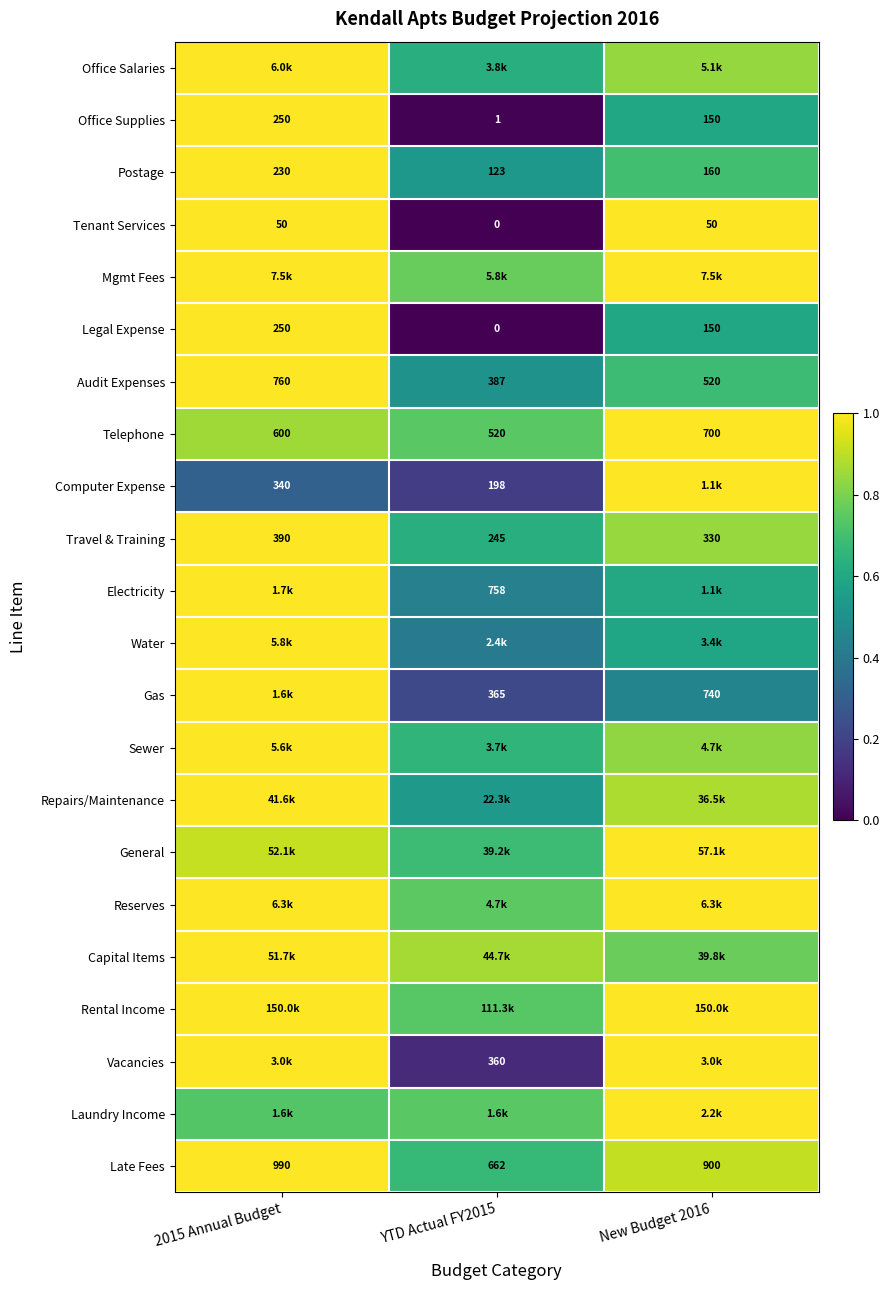

How many positive values does the Tenant Services series have?

2